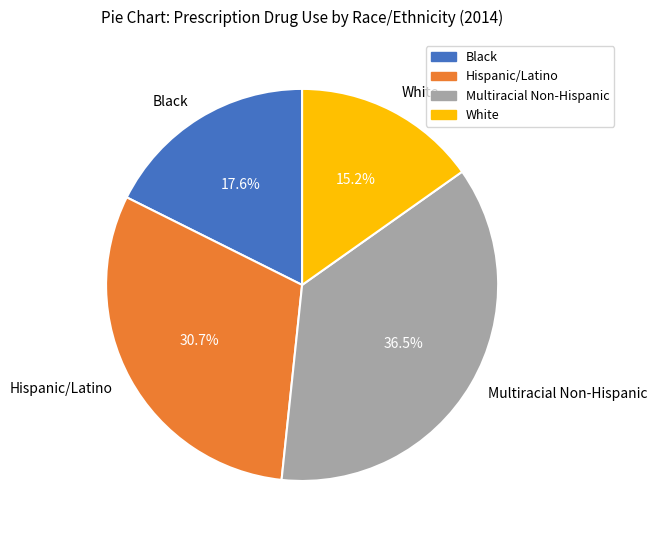

How many segments does this pie chart have?

4